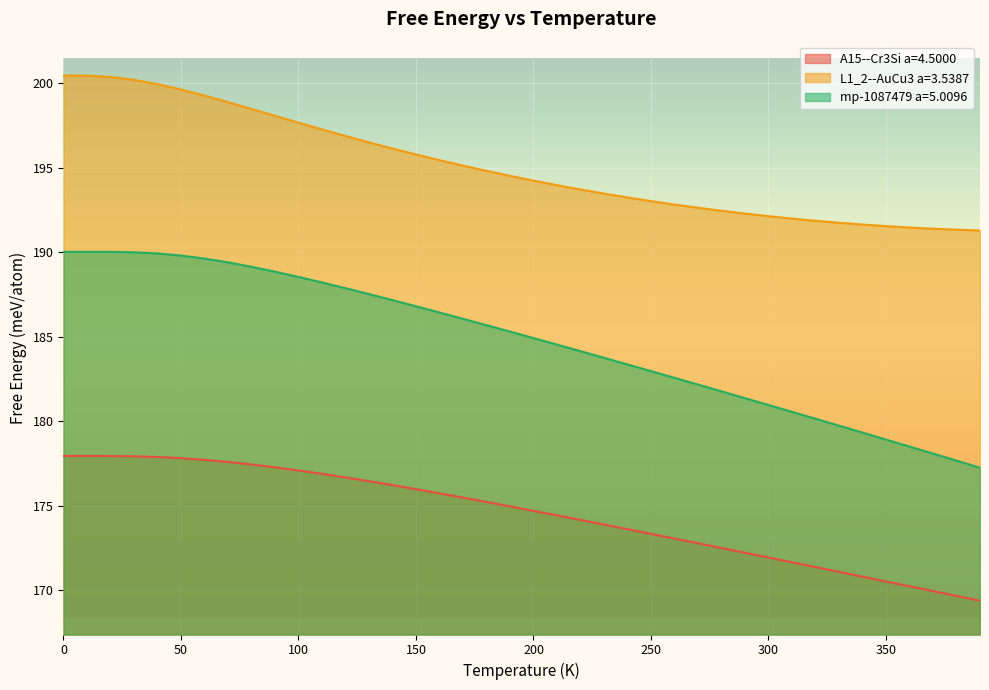

What is the total value across all series at 50?

567.2